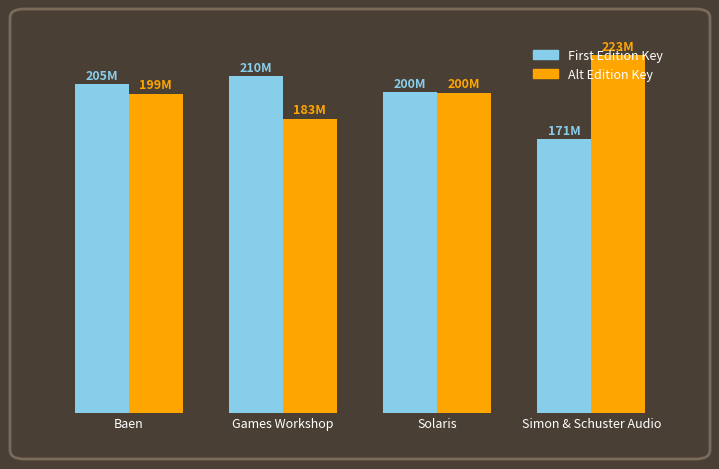

List the series in order of their overall mean, highest first.

Alt Edition Key, First Edition Key